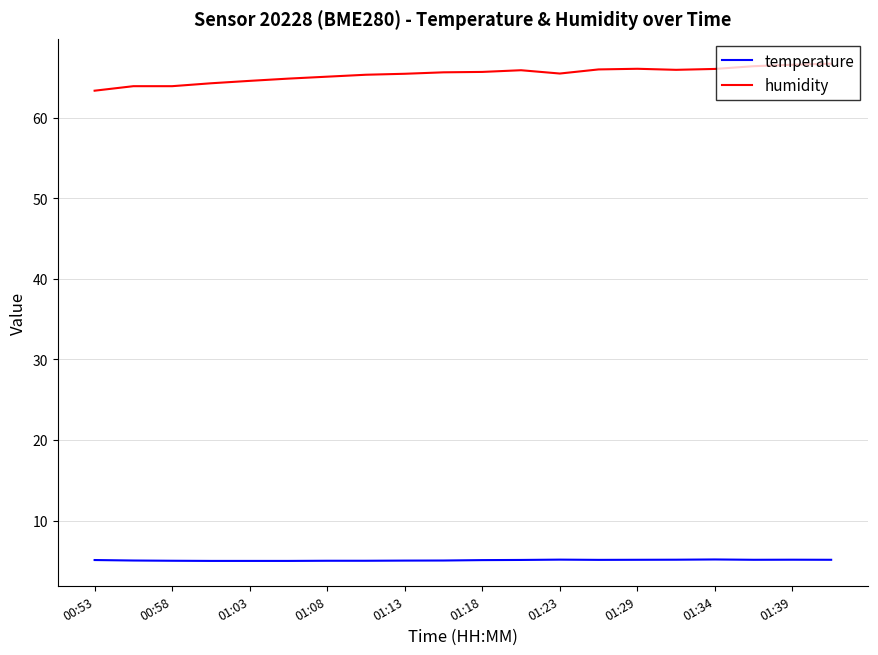

Which series has the largest range (max minus min)?

humidity